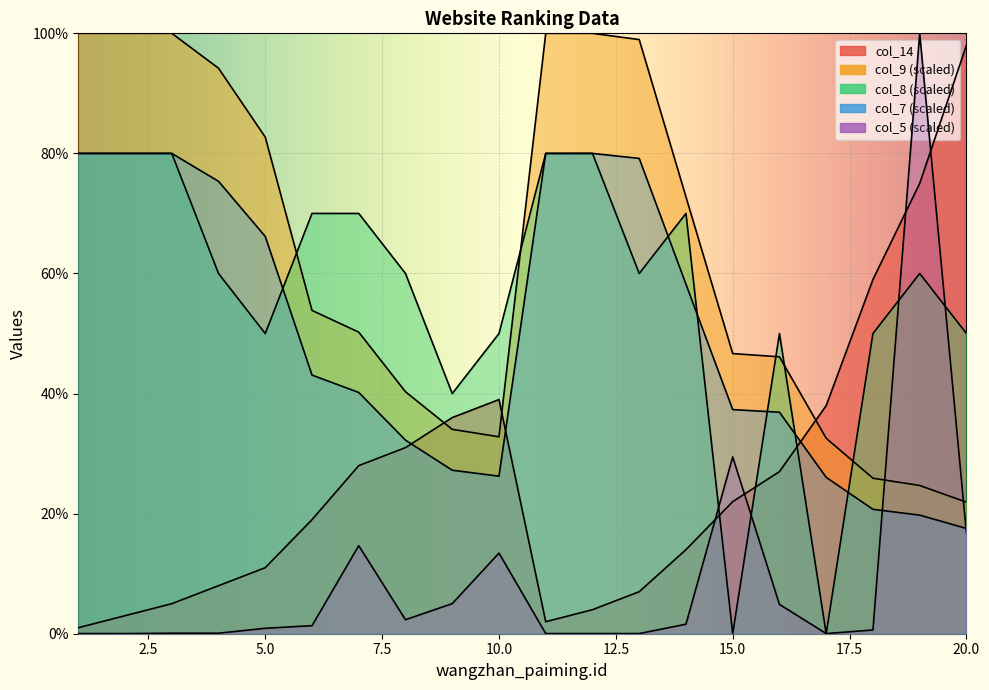

What is the difference between the maximum and minimum values in the col_14 series?

97.0